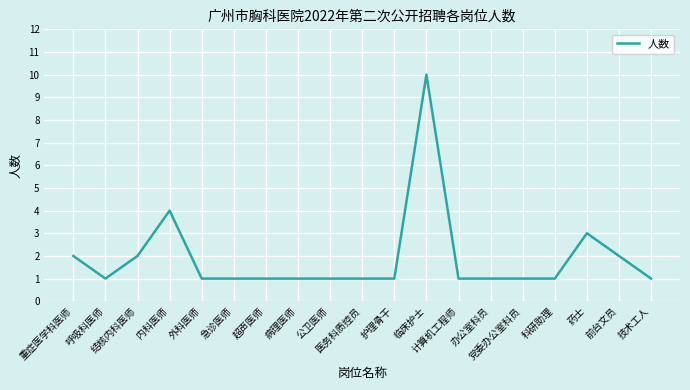

Reading left to right, extract all data points from this chart.

重症医学科医师=2	呼吸科医师=1	结核内科医师=2	内科医师=4	外科医师=1	急诊医师=1	超声医师=1	病理医师=1	公卫医师=1	医务科质控员=1	护理骨干=1	临床护士=10	计算机工程师=1	办公室科员=1	党委办公室科员=1	科研助理=1	药士=3	前台文员=2	技术工人=1